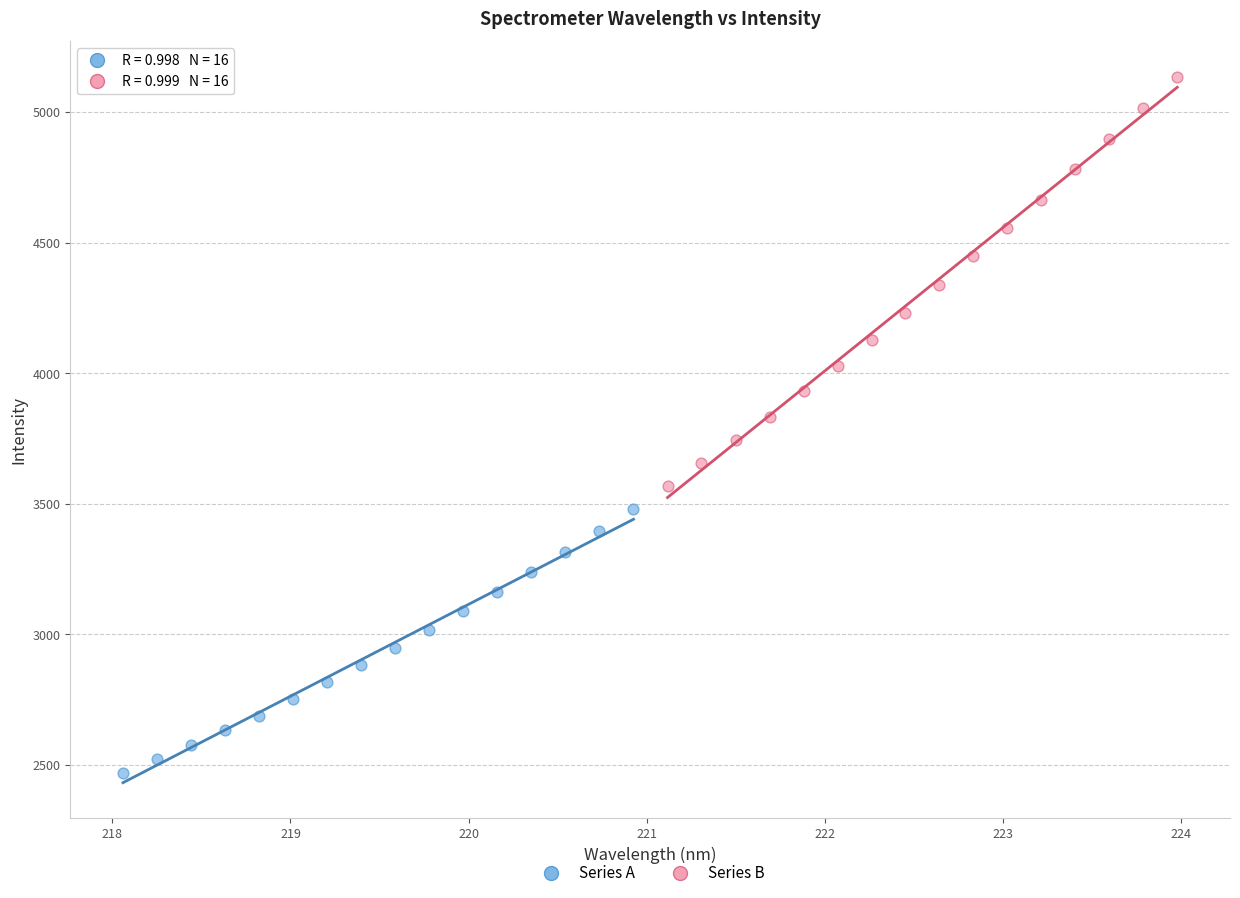

Which series has the widest spread of Y values?

Series B